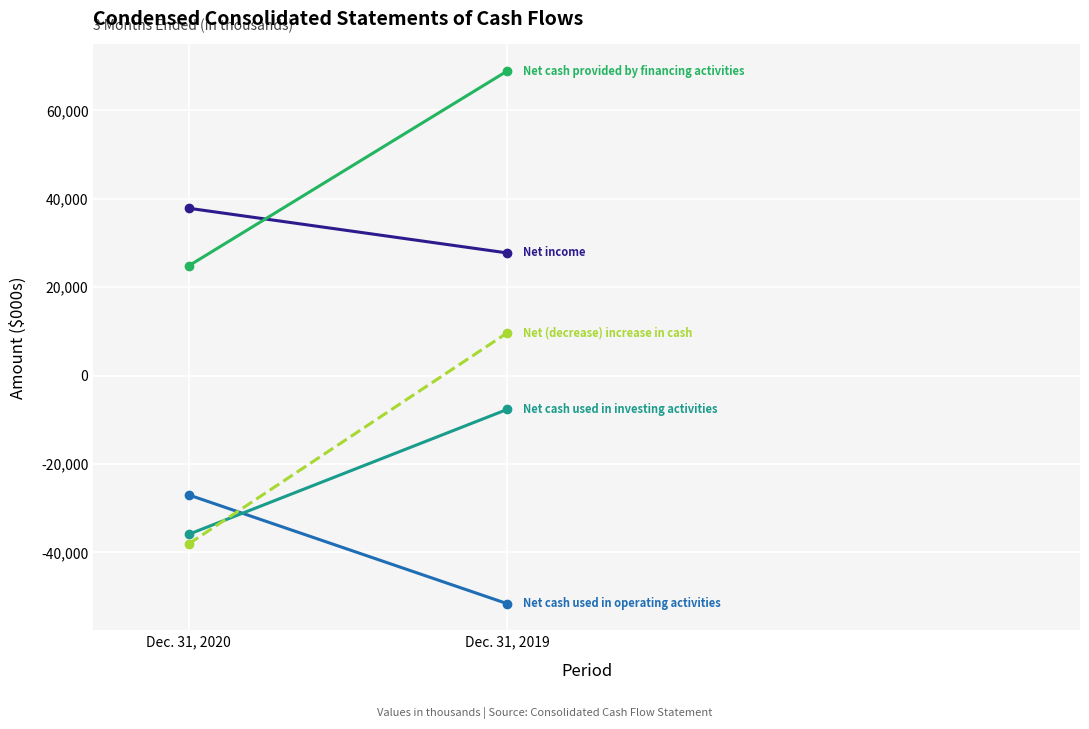

The value of Net cash used in investing activities at Dec. 31, 2019 is -1877. True or false?

False